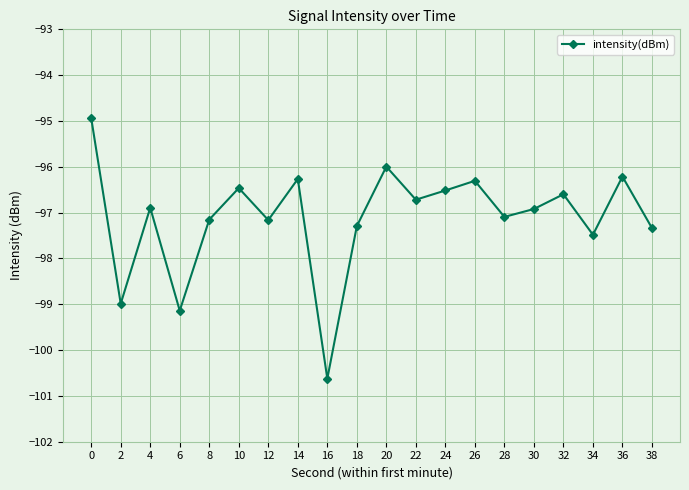

What is the value of the 17th point from the left?

-96.6